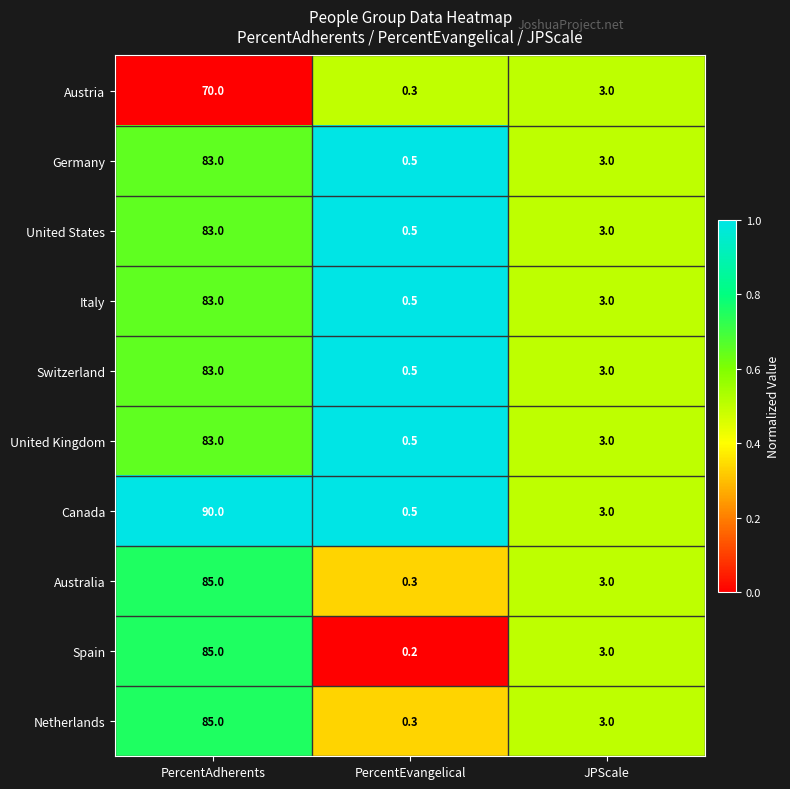

What is the maximum value shown in the chart?

90.0